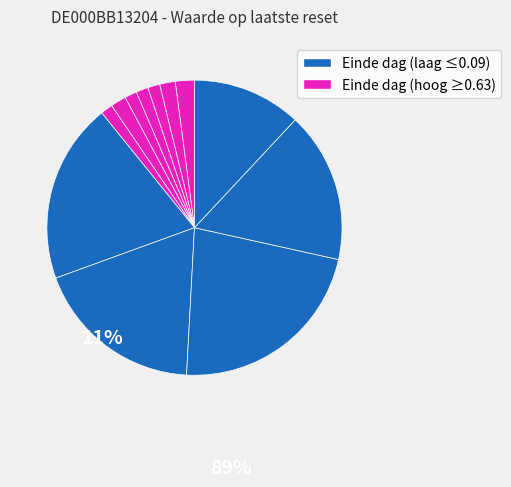

To the nearest percent, what is the difference between the largest and smallest slice percentages?

21%